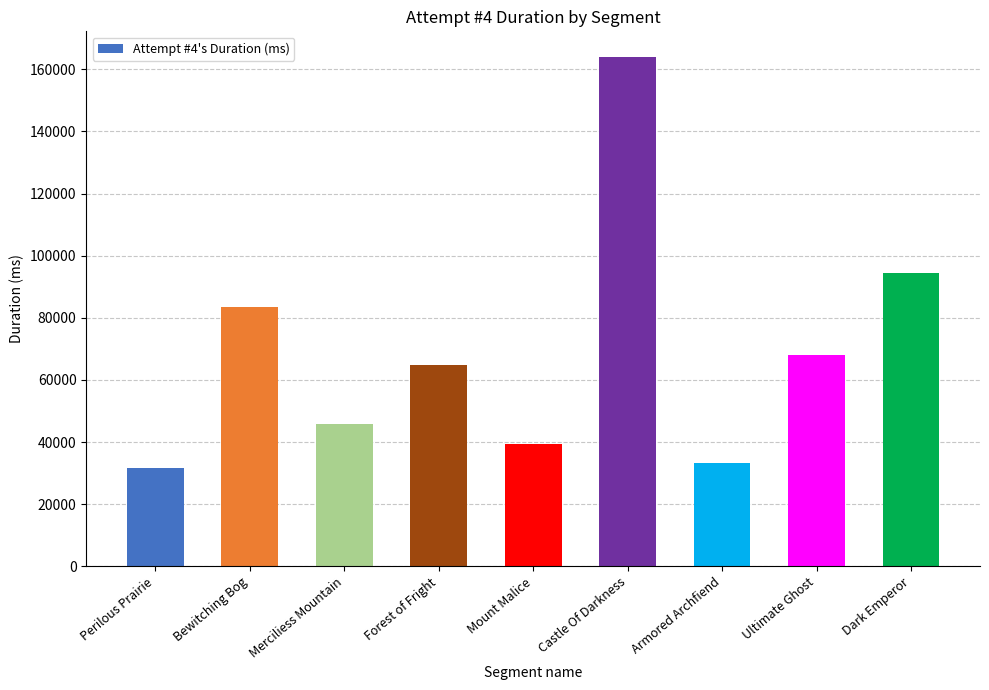

What is the approximate value at Dark Emperor, to the nearest 50?

94550